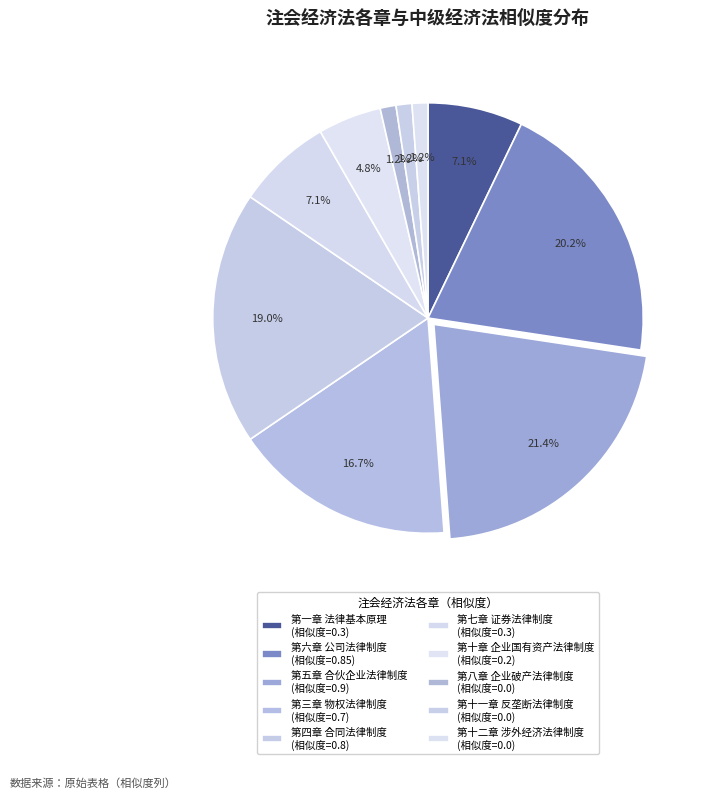

What percentage is the 第十章 企业国有资产法律制度 slice, to the nearest percent?

5%